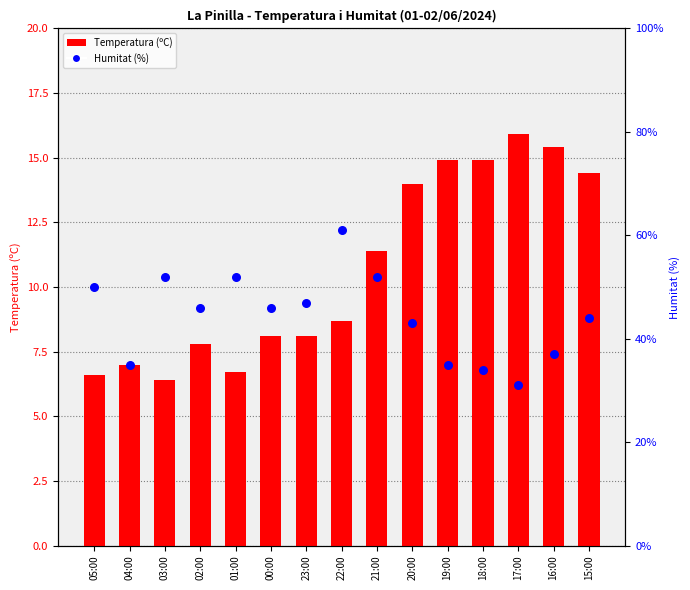

Is the value of Humitat (%) at 01:00 greater than the value of Temperatura (ºC) at 19:00?

Yes